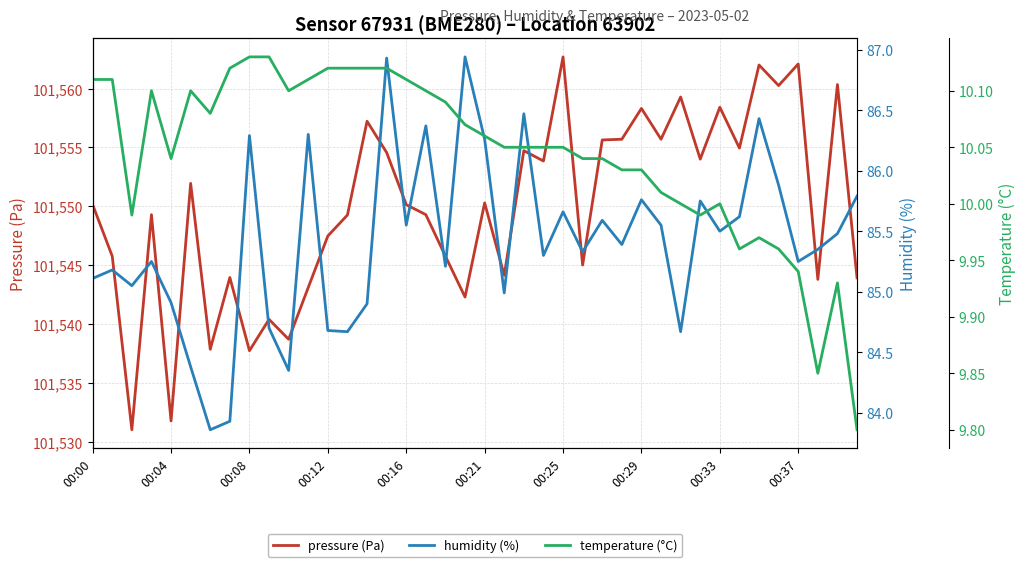

What position from the right is 31?

9